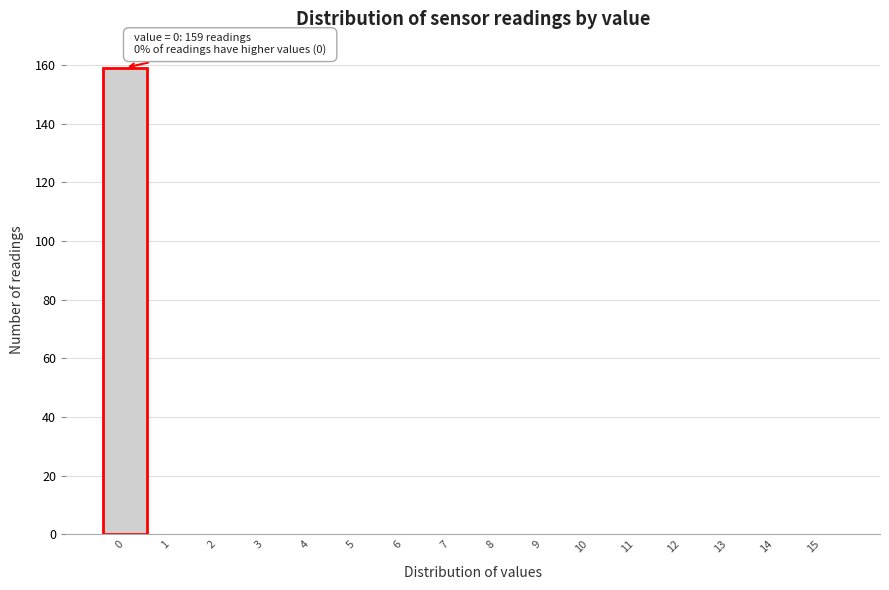

Which range on the x-axis has the tallest bar?

-0.5 to 0.5